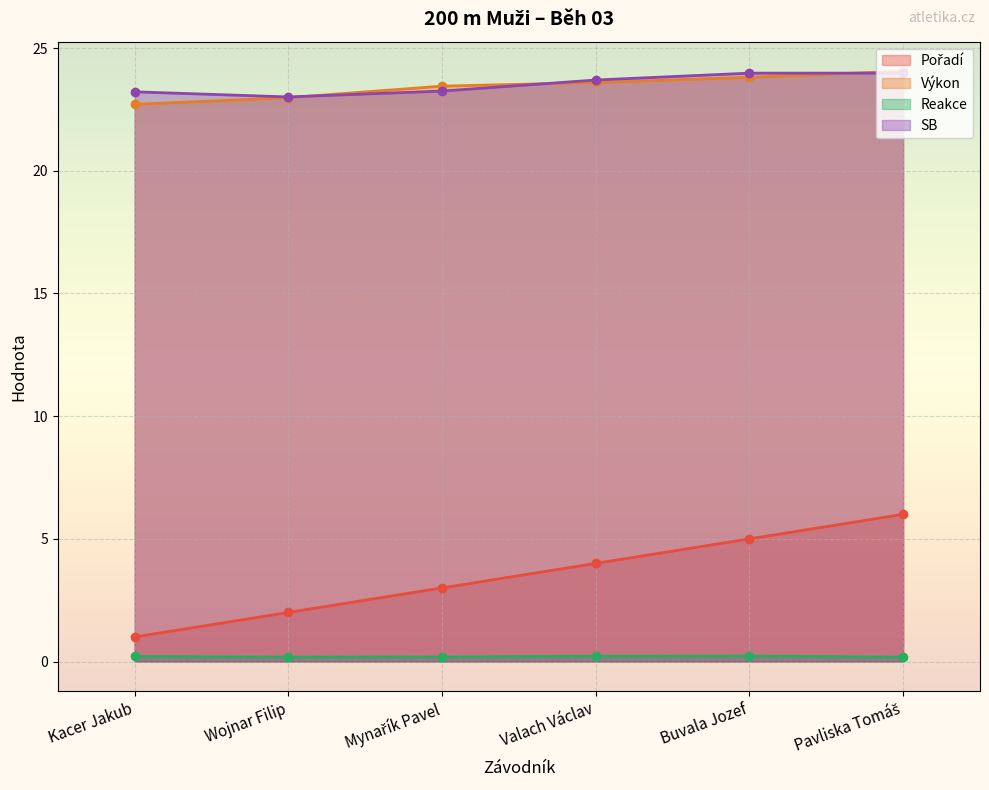

The Reakce series shows 0.1 at Wojnar Filip. True or false?

False